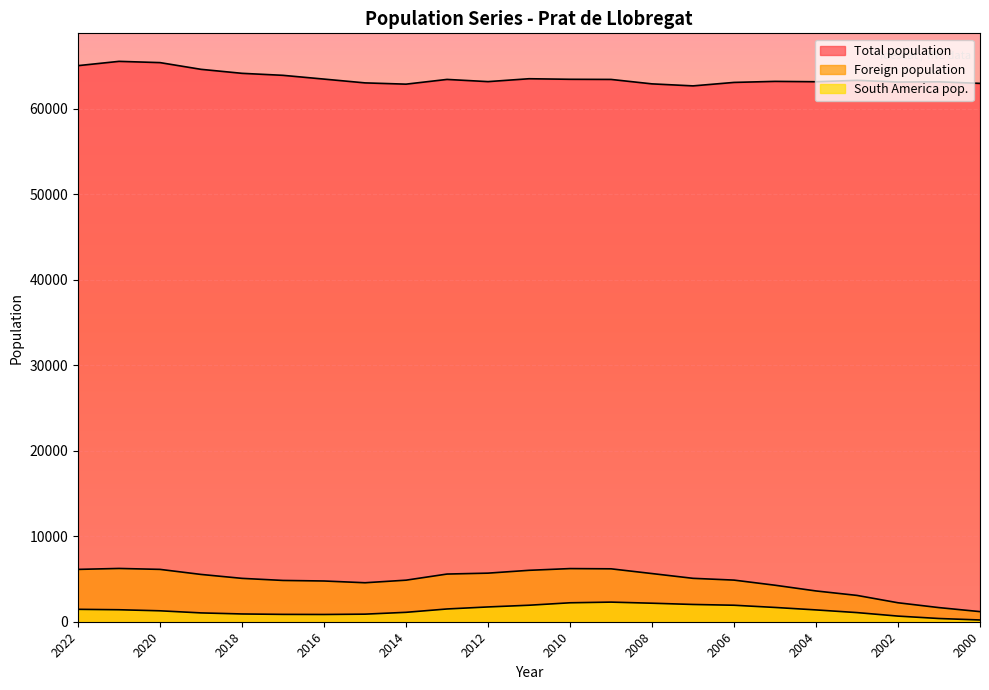

In South America pop., how many points are lower than both neighbors (excluding endpoints)?

1